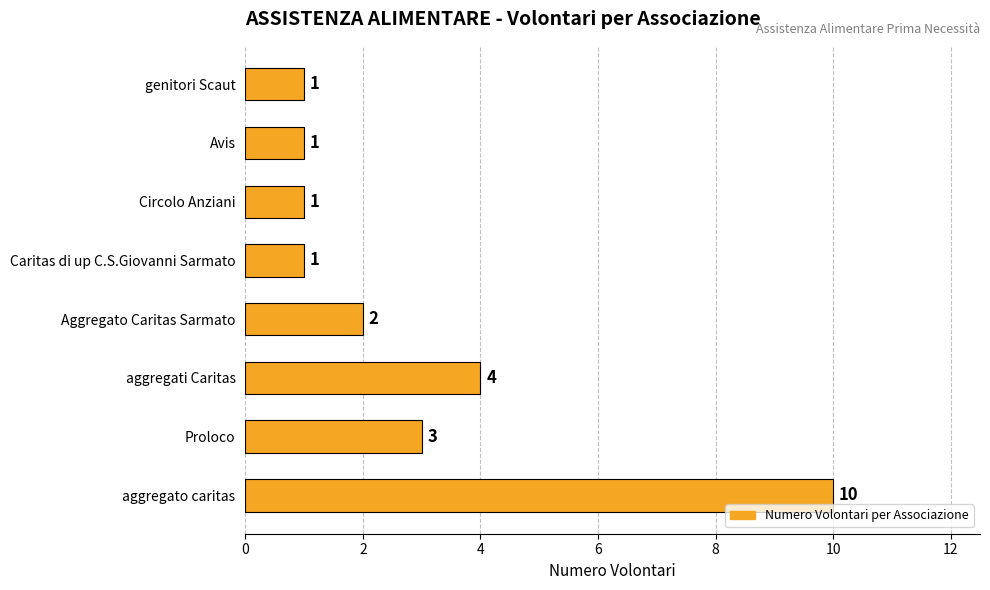

The chart shows a value of 2 at aggregato caritas. True or false?

False